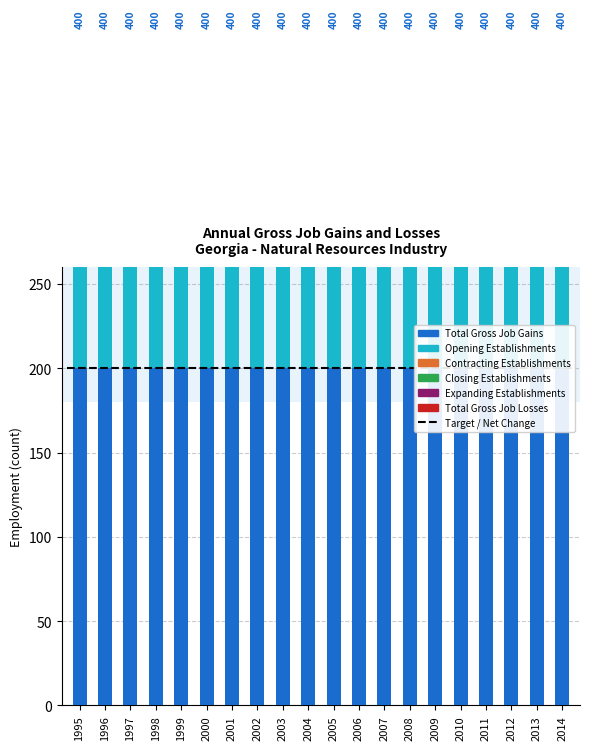

How many bars are there in total?

120